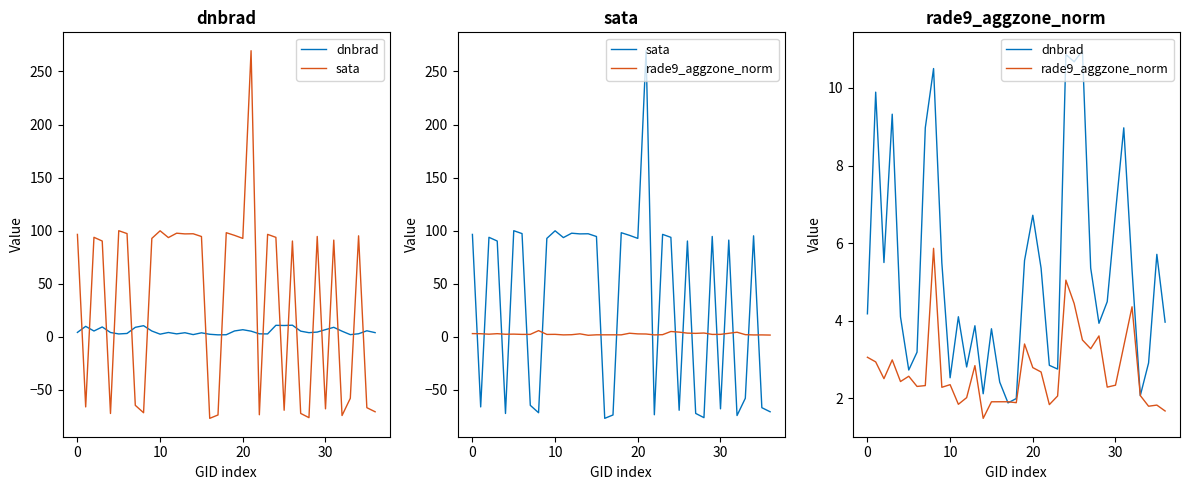

How many interior local valleys does the rade9_aggzone_norm series have?

11